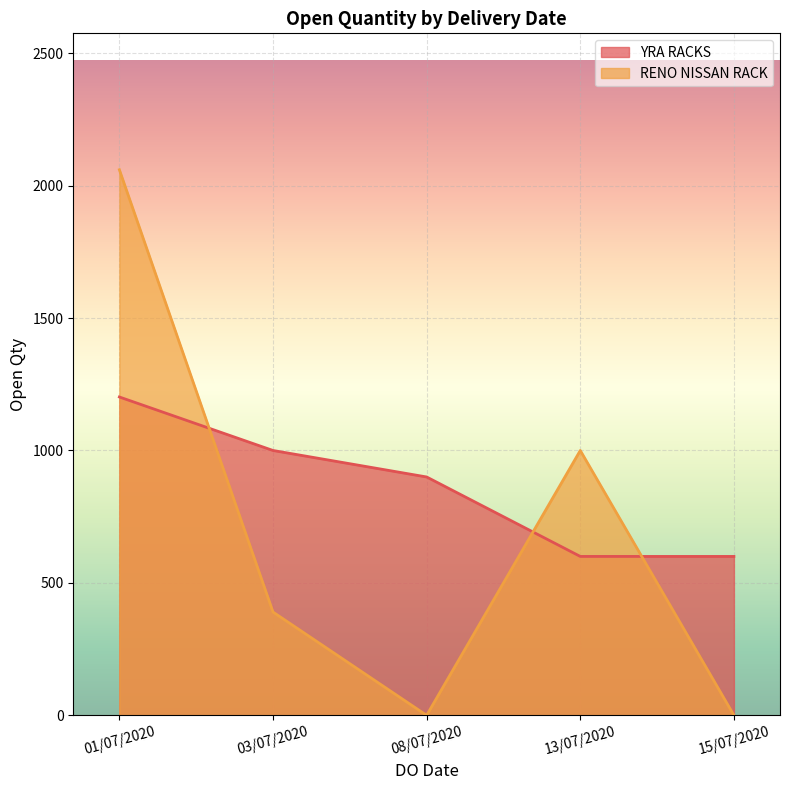

List the series in order of their overall mean, lowest first.

RENO NISSAN RACK, YRA RACKS